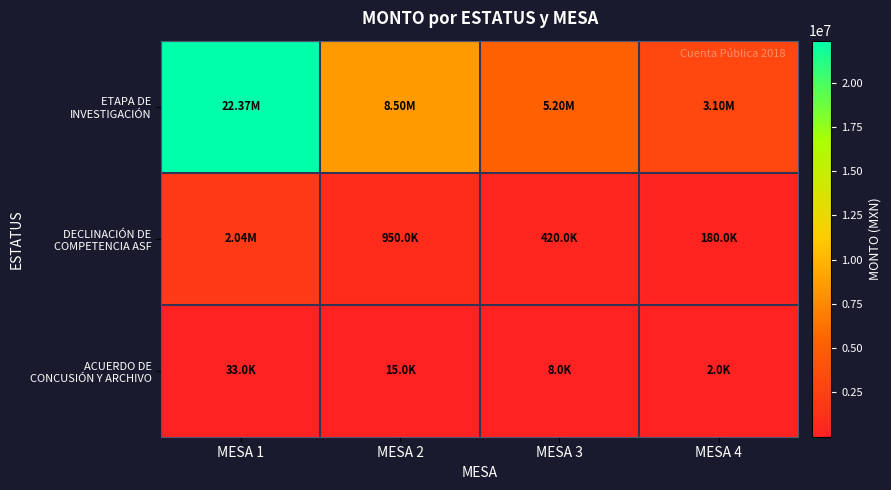

What is the spread (max minus min) of values at MESA 1?

22335002.5